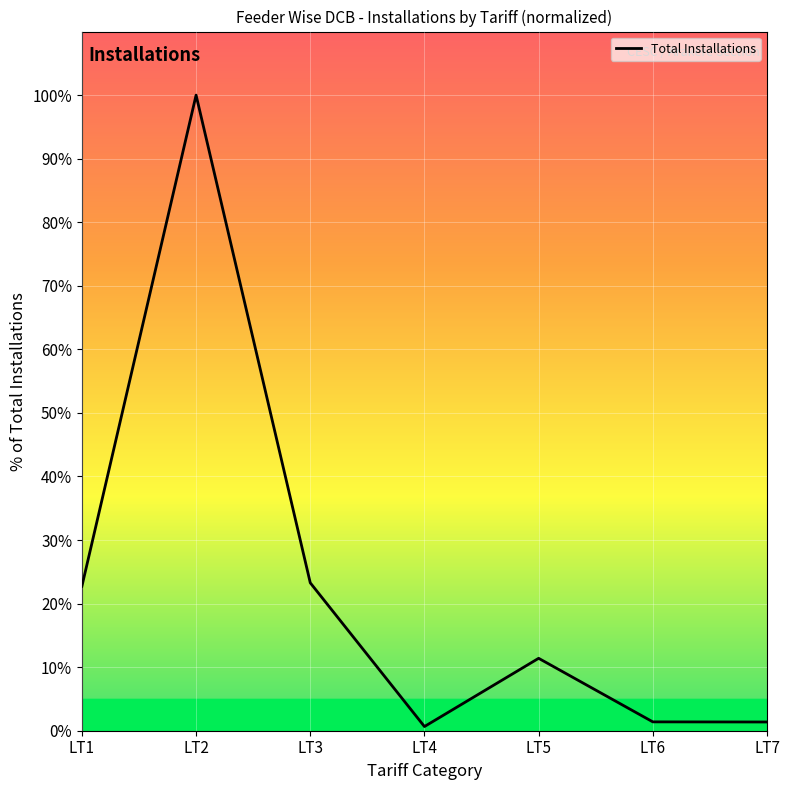

How many lines are shown in the chart?

1